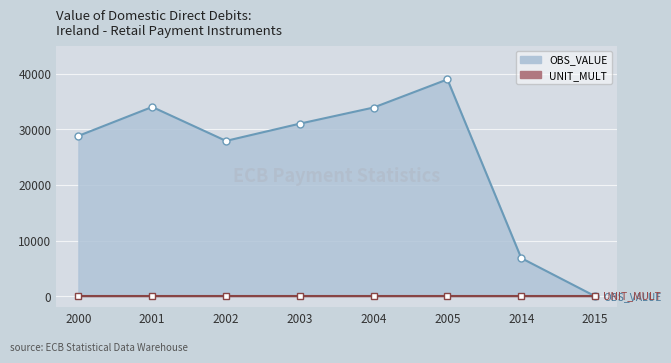

What is the difference between the second highest and minimum values?

34000.0